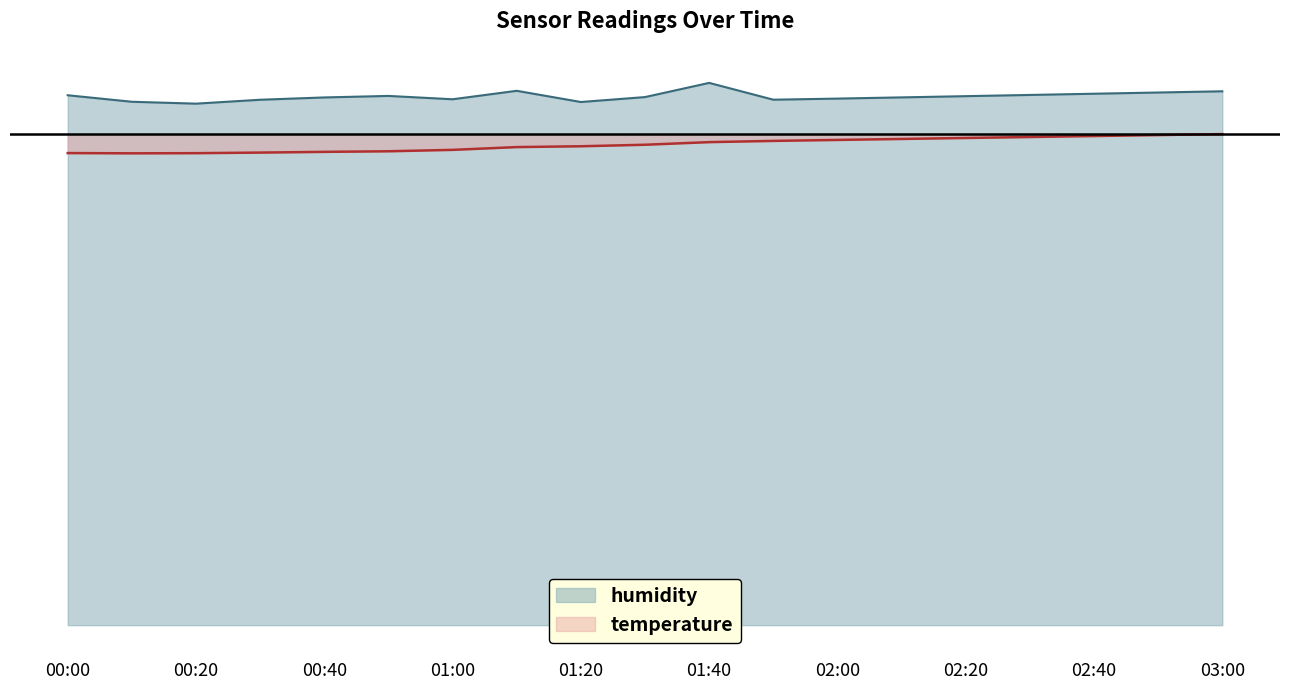

How many distinct data groups are displayed?

2